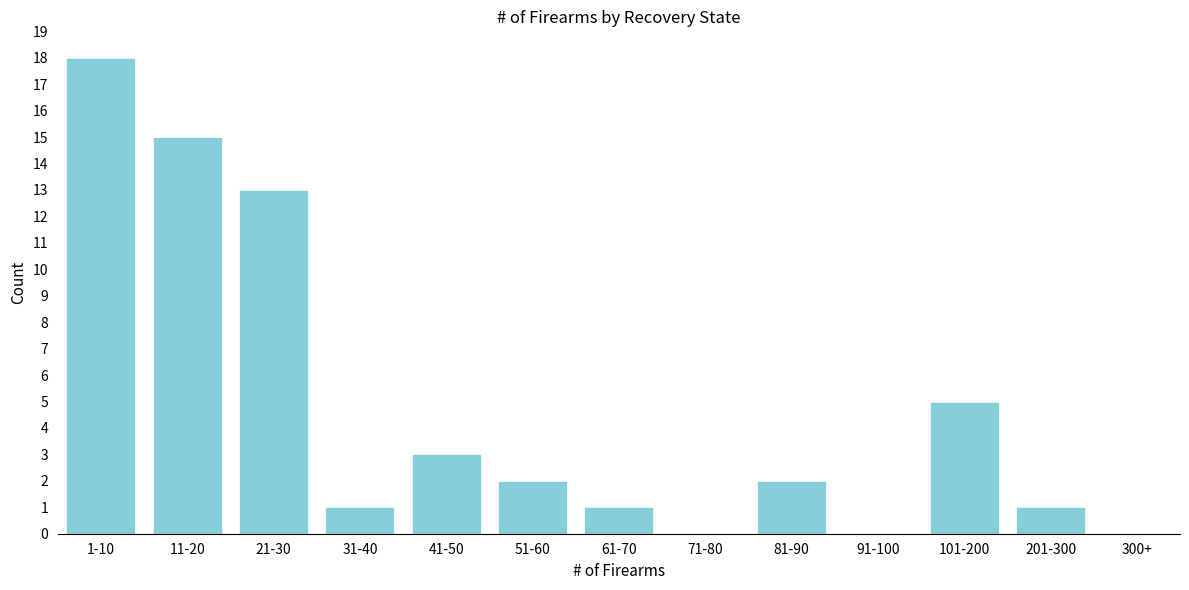

Reading left to right, what are all the values shown in this chart?

1-10=18	11-20=15	21-30=13	31-40=1	41-50=3	51-60=2	61-70=1	71-80=0	81-90=2	91-100=0	101-200=5	201-300=1	300+=0